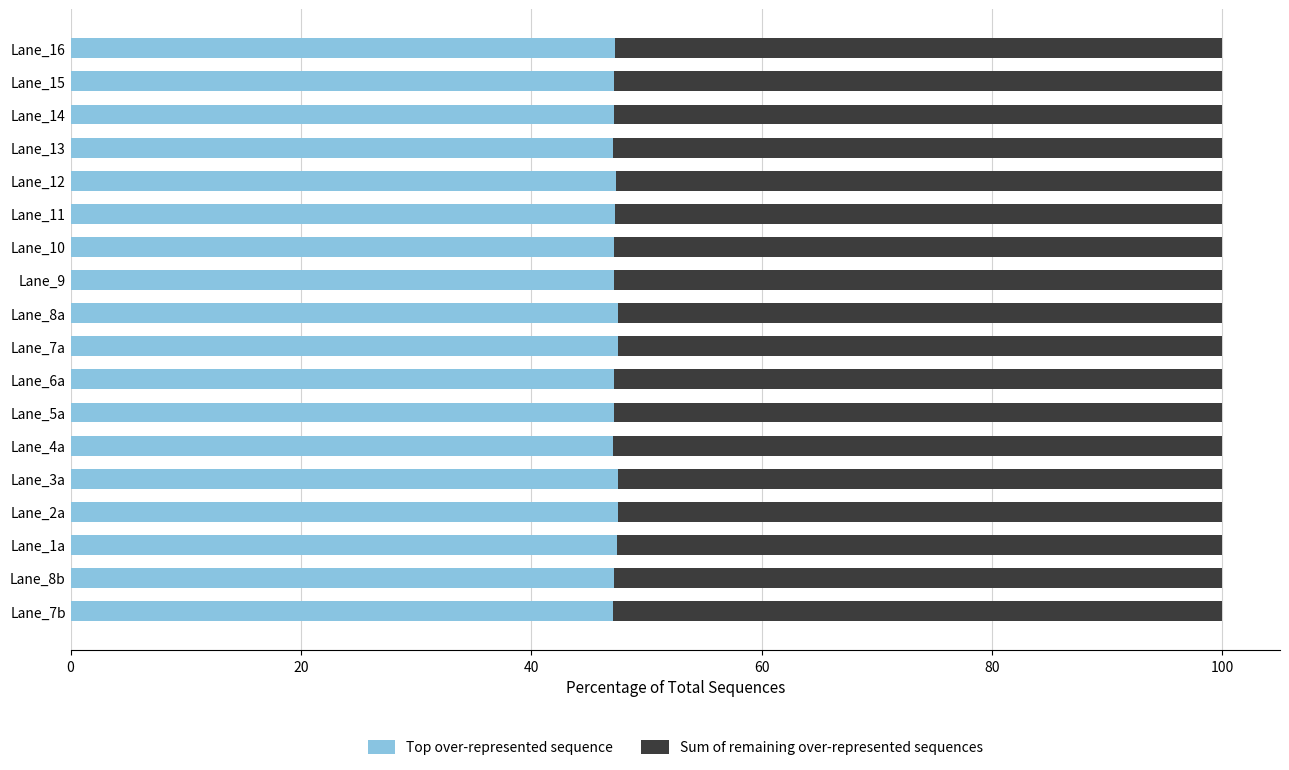

What is the lowest value of the Top over-represented sequence series?

47.1